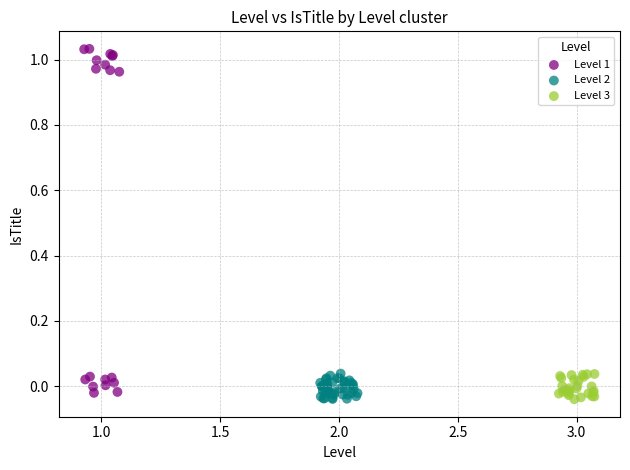

What are all the series names shown in the legend?

Level 1, Level 2, Level 3